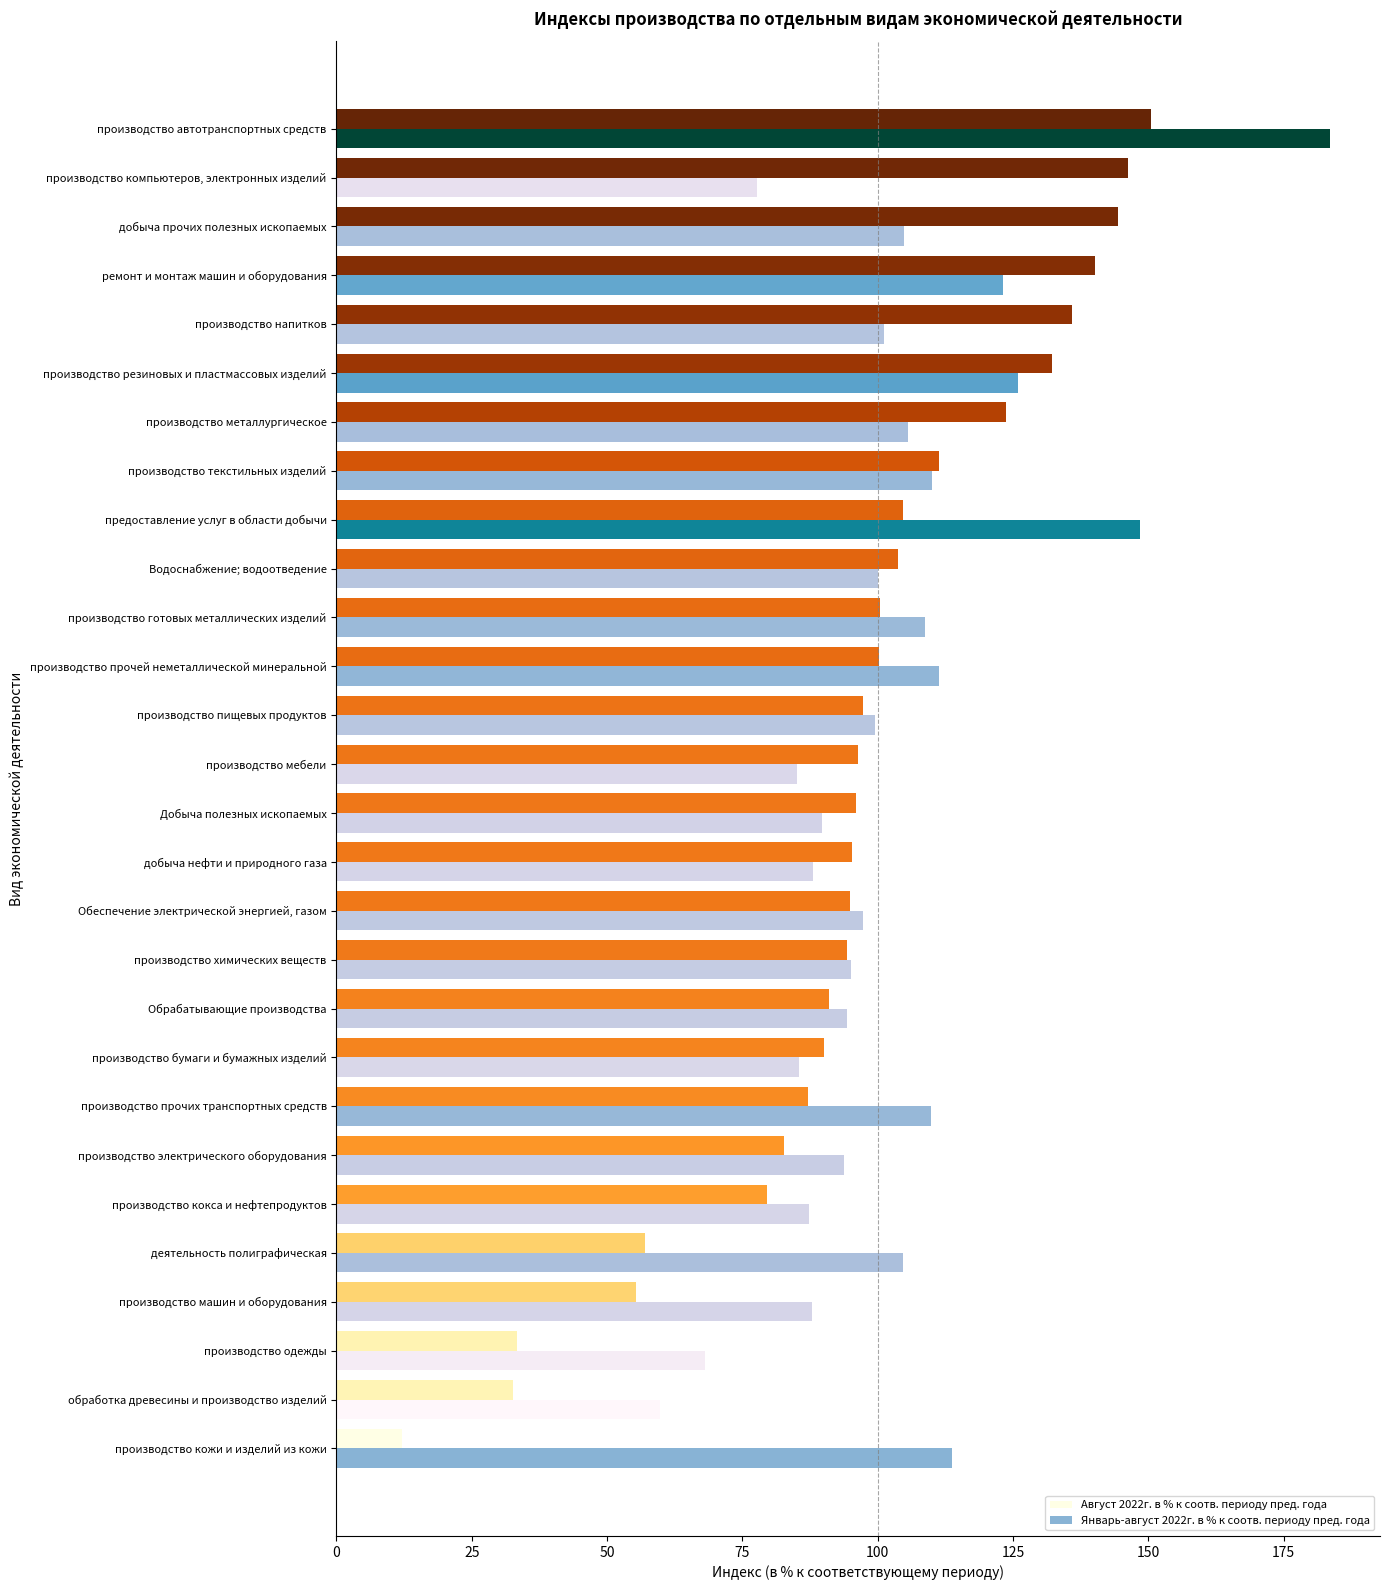

What is the greatest value displayed?

183.6